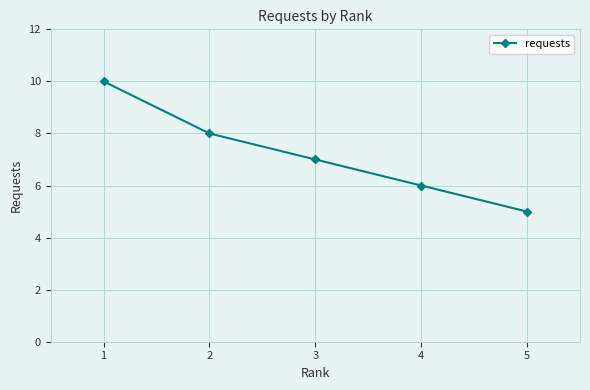

How many distinct data groups are displayed?

1